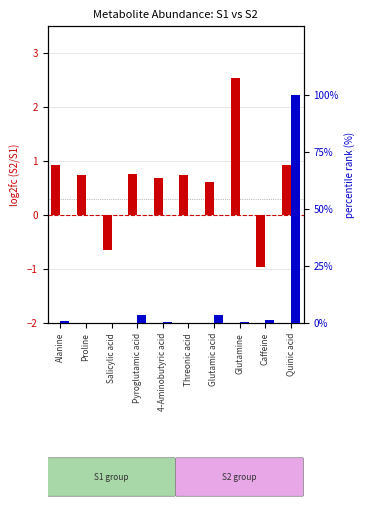

What is the difference between the second highest and second lowest values in the percentile rank within the sample series?

3.6